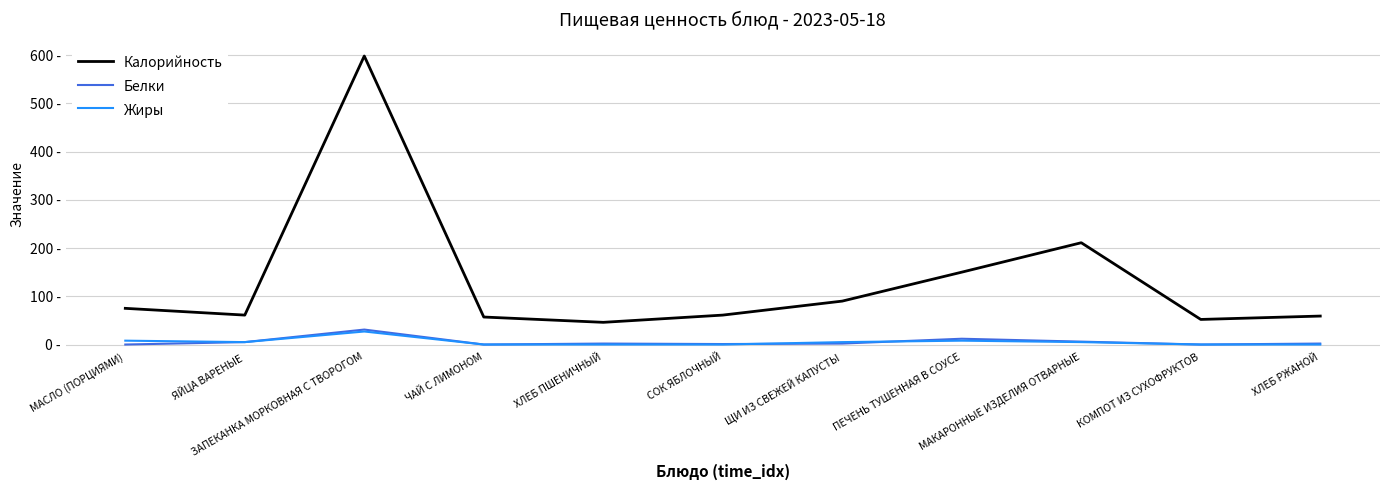

Does the chart display data point markers on the line(s)?

No